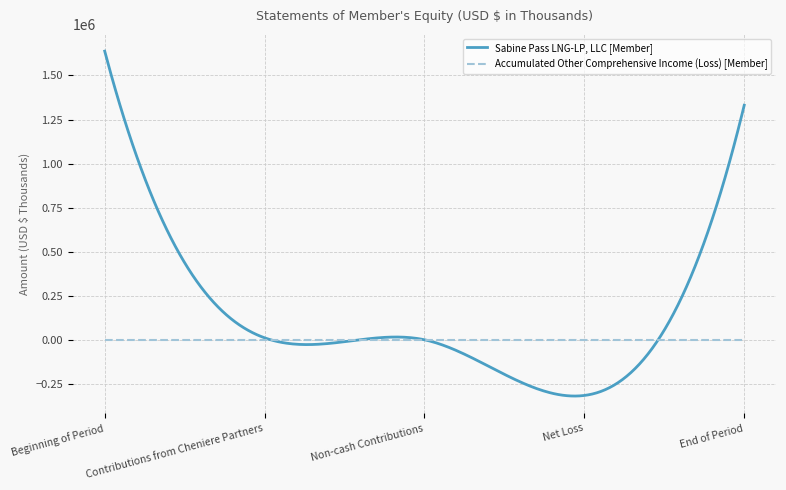

Which series has the widest spread of values?

Sabine Pass LNG-LP, LLC [Member]